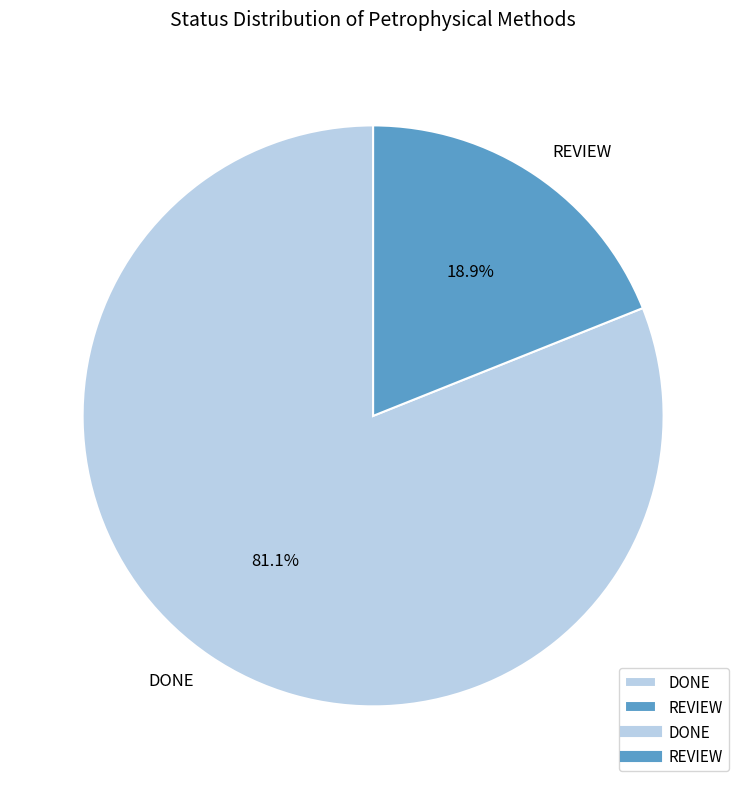

Rank the categories by value from highest to lowest.

DONE, REVIEW